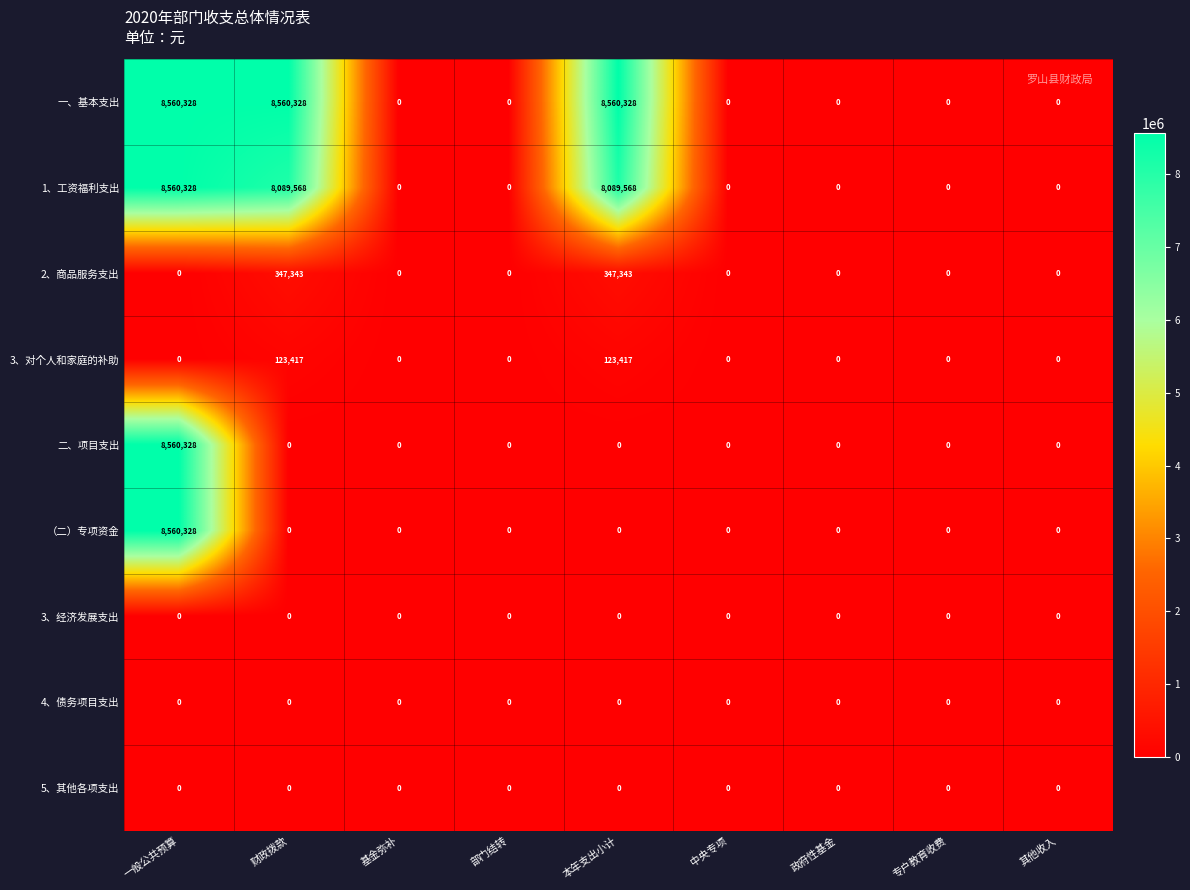

Which series has the largest total across all categories?

一、基本支出